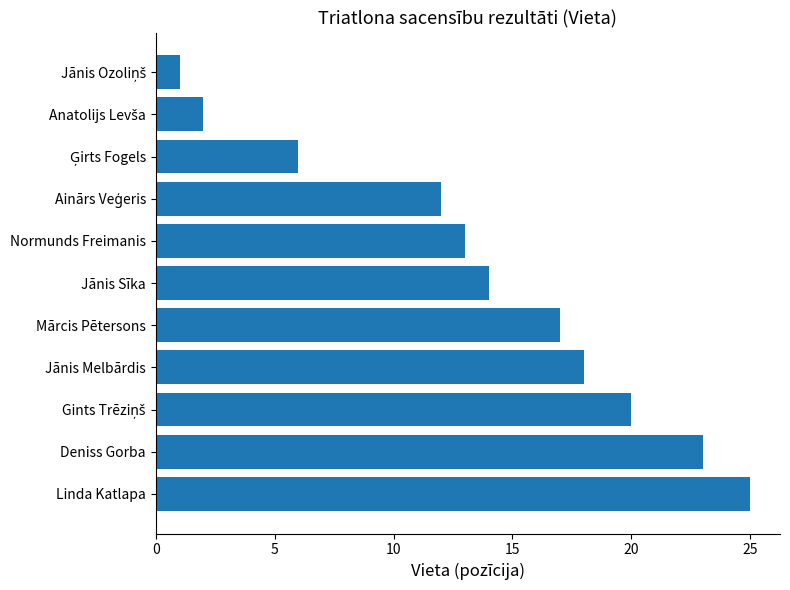

What is the approximate value at Mārcis Pētersons?

17